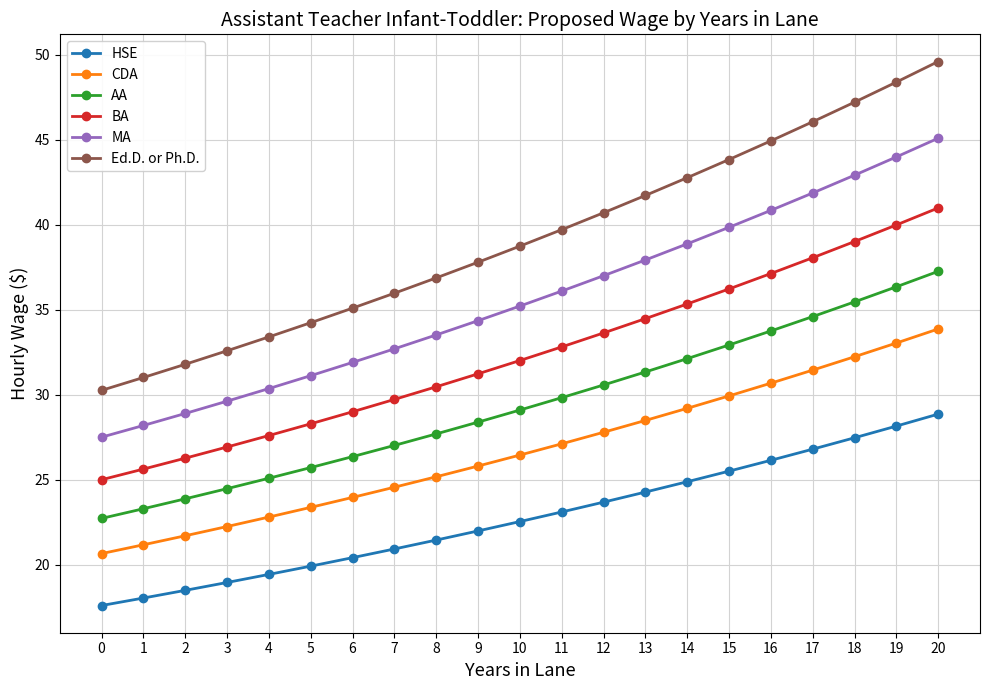

How many distinct data groups are displayed?

6